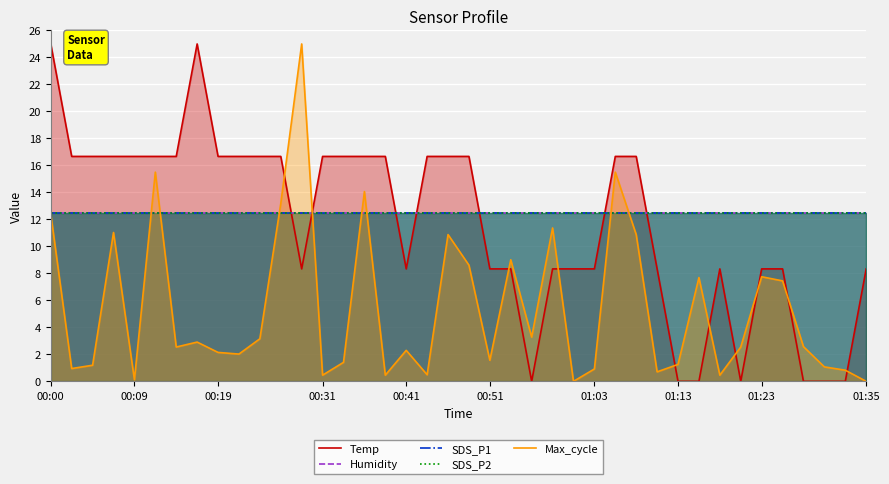

What is the sum of the Humidity values at 30 and 01:35?

25.0